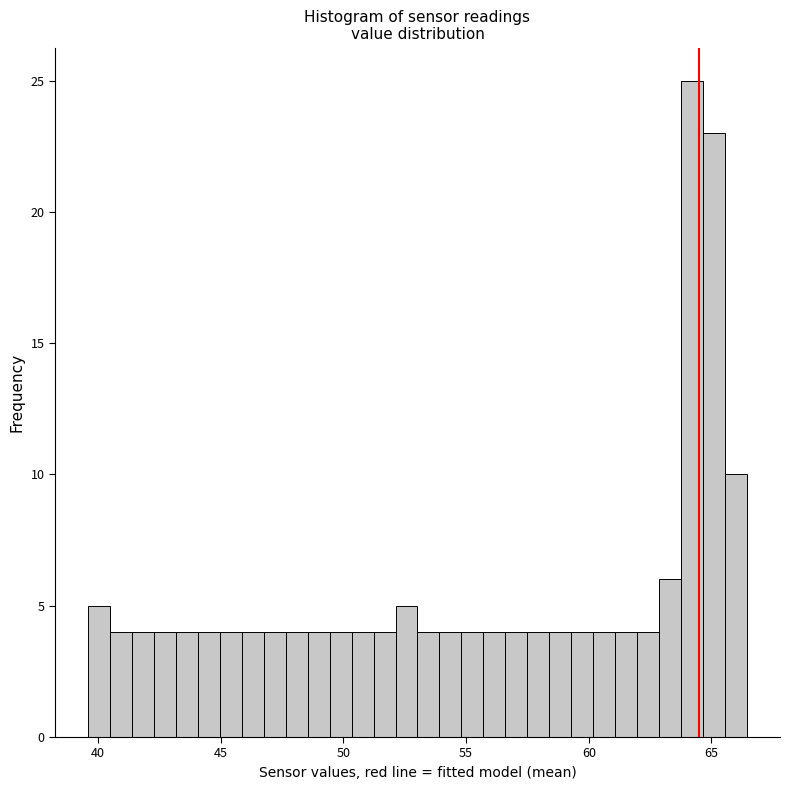

Read against the x-axis, roughly where is the centre of the tallest bar?

64.0